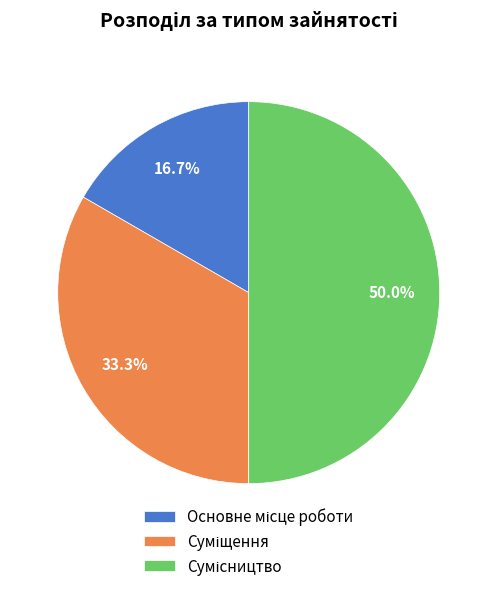

Is there a majority slice in this chart?

No